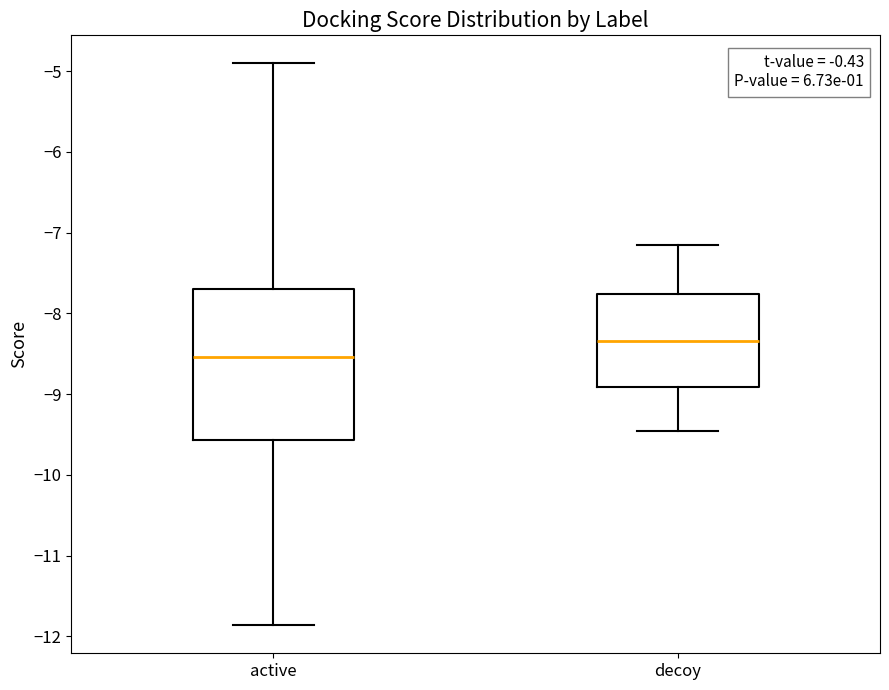

Reading left to right, transcribe this box plot: for each box, give where its median line is, the range the box spans, and where its two whiskers end, as read against the y-axis. The values are not printed on the chart, so give them approximately, as read against the axis.

active: median -8.5, box -9.6 to -7.7, whiskers -11.9 to -4.9
decoy: median -8.3, box -8.9 to -7.8, whiskers -9.5 to -7.2